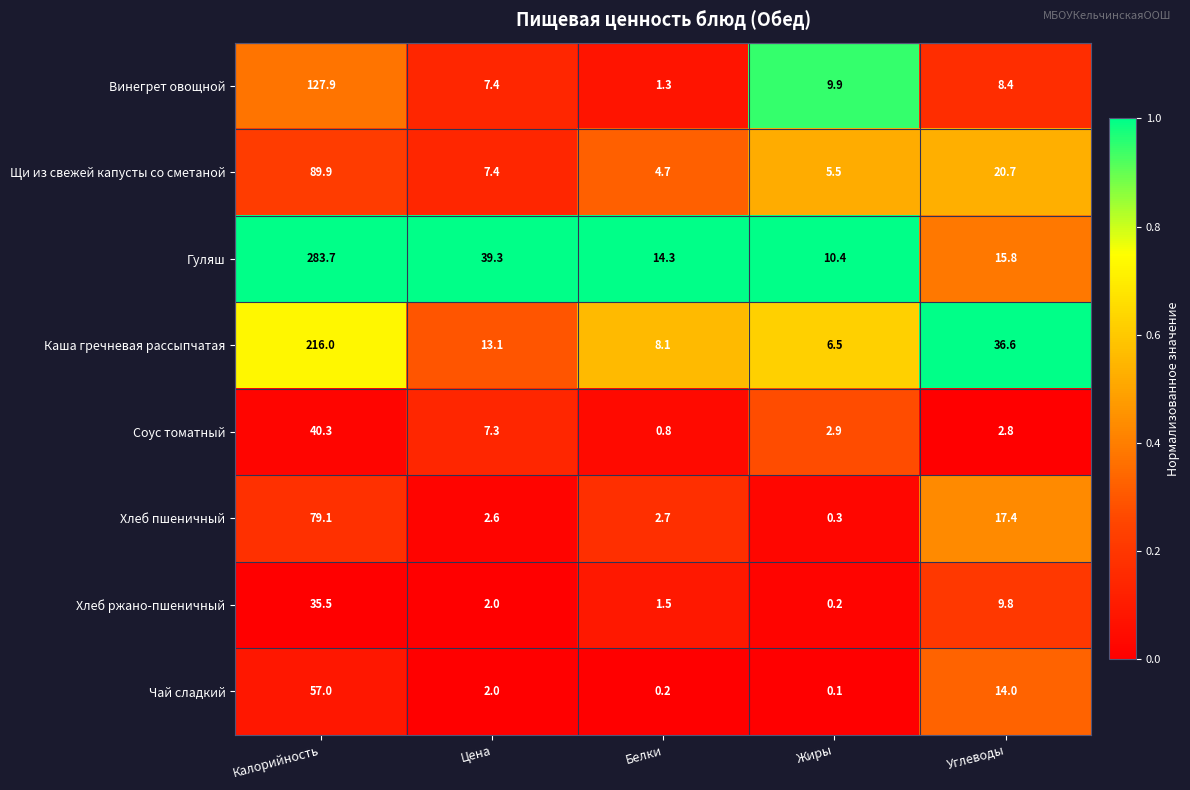

The Хлеб пшеничный series shows 2.7 at Белки. True or false?

True